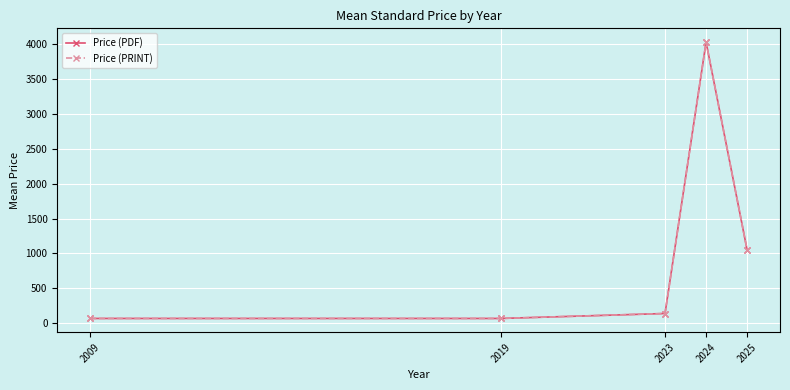

List the labels in order of Price (PDF) value, largest first.

2024, 2025, 2023, 2009, 2019